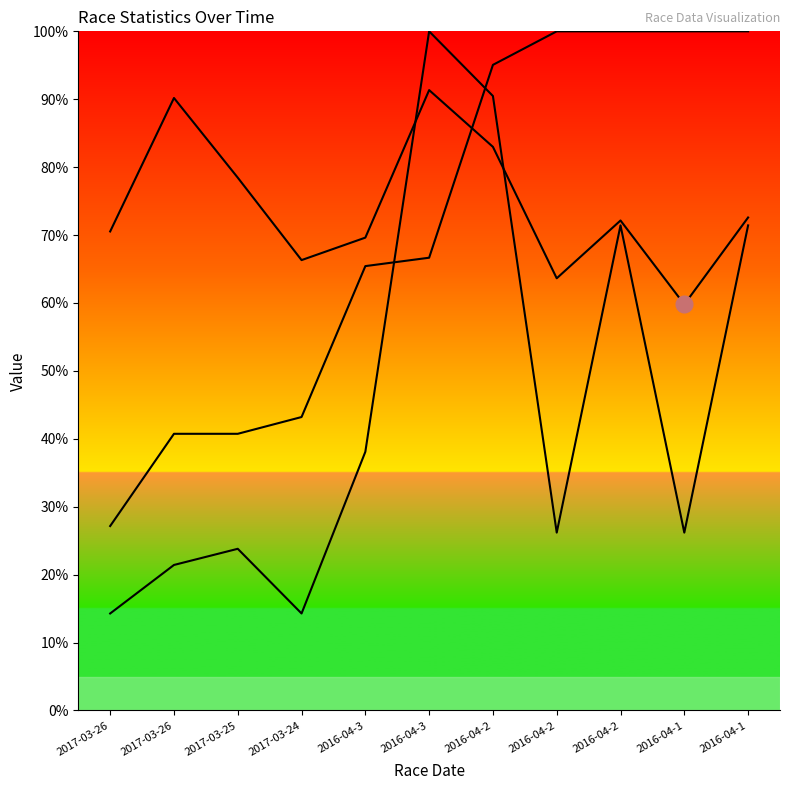

Which series changed the most between 2017-03-25 and 2016-04-2?

Total Racers